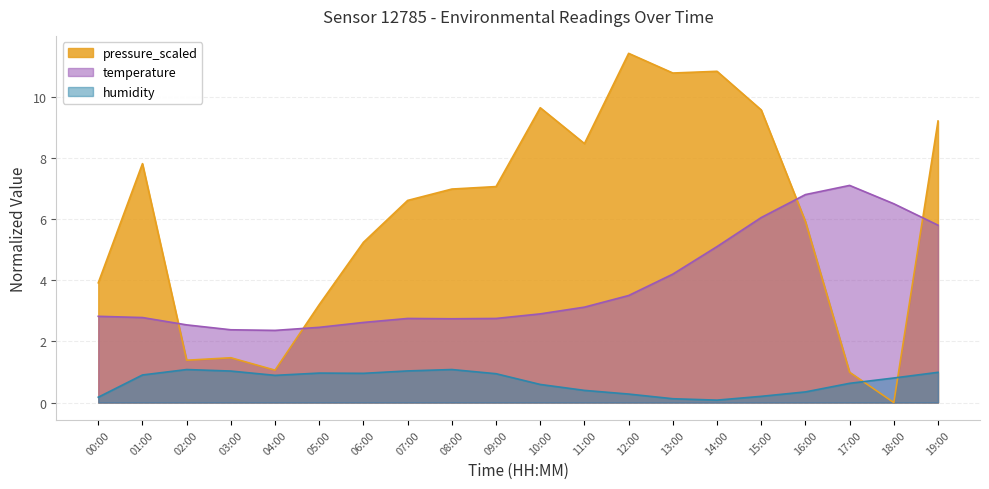

What is the maximum value shown in the chart?

11.4